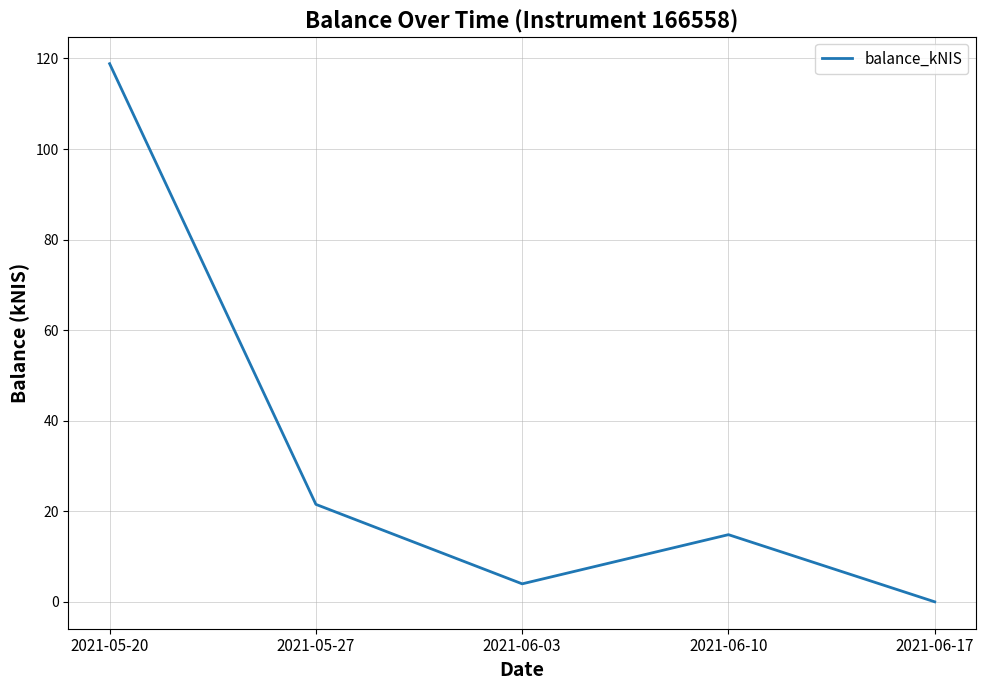

Reading left to right, list all the values displayed in this chart.

118.8	21.5	4.0	14.8	0.0